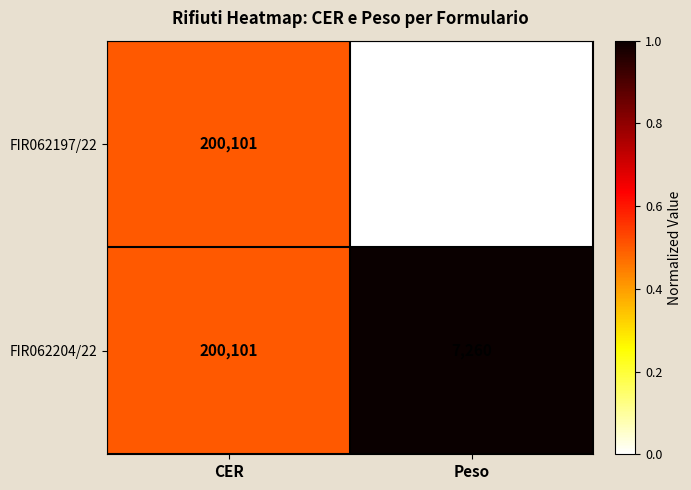

Reading left to right, extract all data points from this chart.

FIR062197/22: CER=200101	Peso=5700
FIR062204/22: CER=200101	Peso=7260